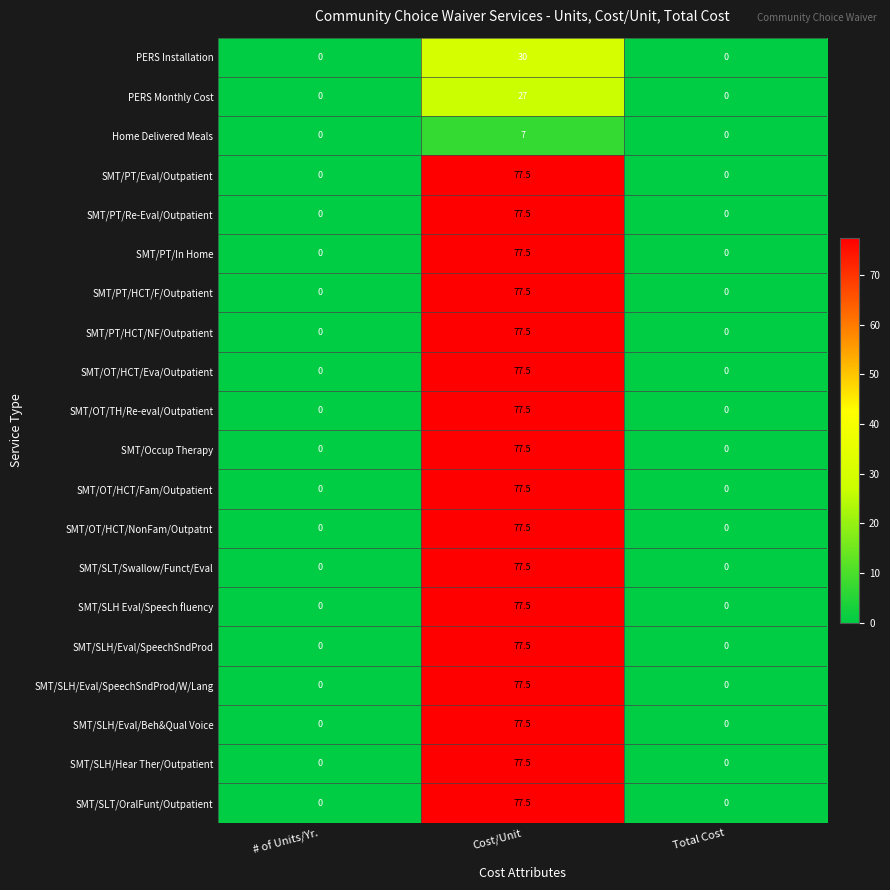

What is the difference between the maximum and minimum values in the SMT/PT/Eval/Outpatient series?

77.5